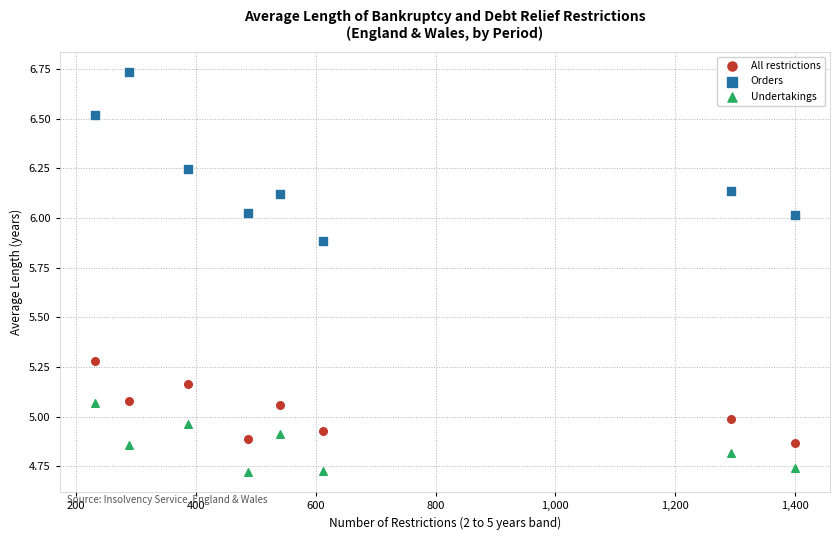

Which series reaches the maximum Y coordinate?

Orders